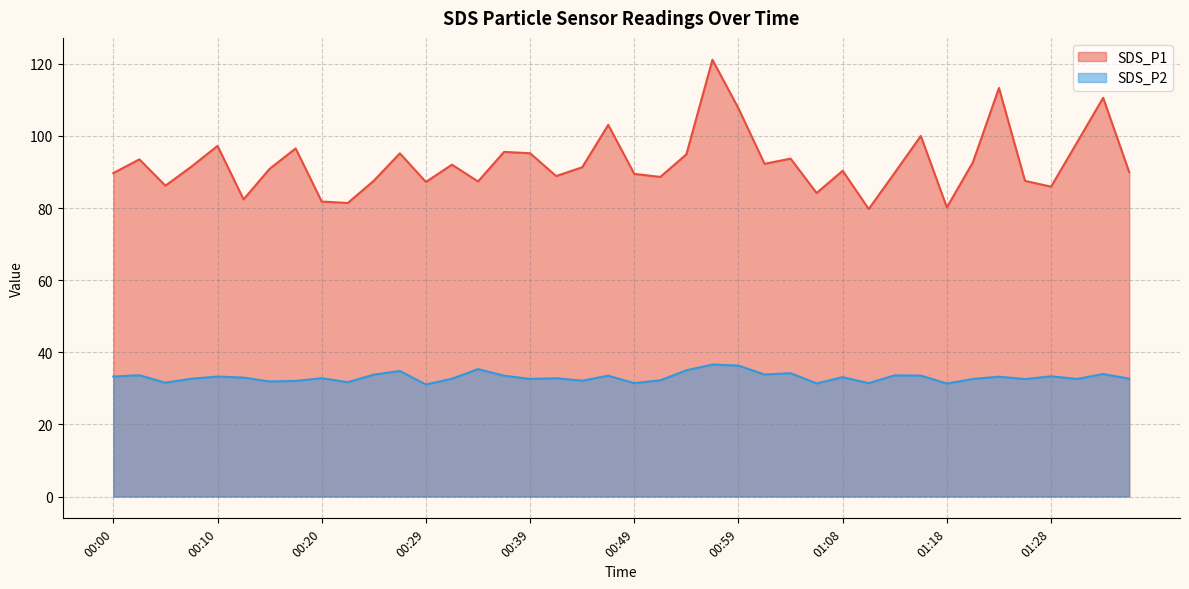

What is the maximum value shown in the chart?

121.1